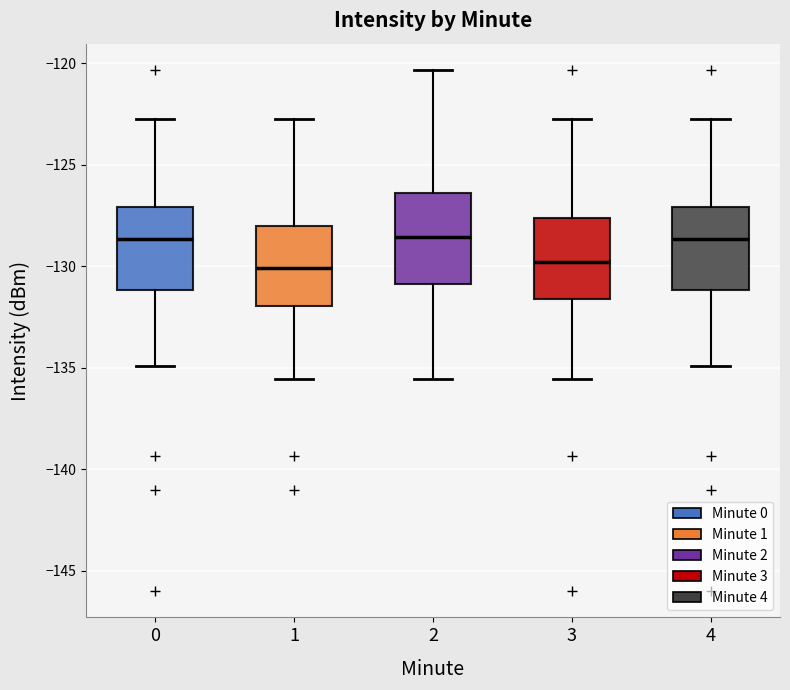

Reading left to right, transcribe this box plot: for each box, give where its median line is, the range the box spans, and where its two whiskers end, as read against the y-axis. The values are not printed on the chart, so give them approximately, as read against the axis.

0: median -128.5, box -131.0 to -127.0, whiskers -135.0 to -122.5
1: median -130.0, box -132.0 to -128.0, whiskers -135.5 to -122.5
2: median -128.5, box -131.0 to -126.5, whiskers -135.5 to -120.5
3: median -130.0, box -131.5 to -127.5, whiskers -135.5 to -122.5
4: median -128.5, box -131.0 to -127.0, whiskers -135.0 to -122.5